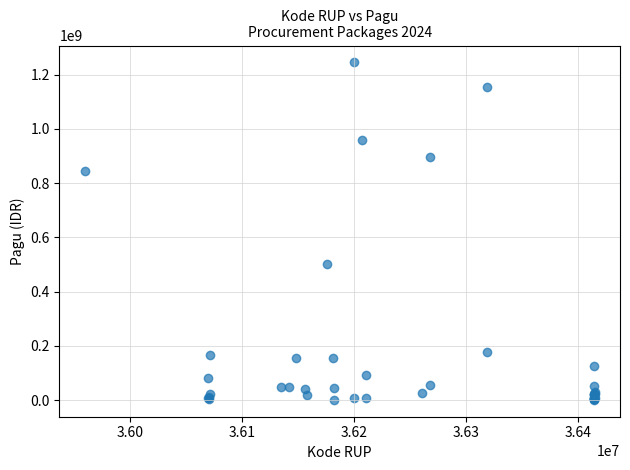

What Y value in the scatter plot is closest to 622840000?

499932000